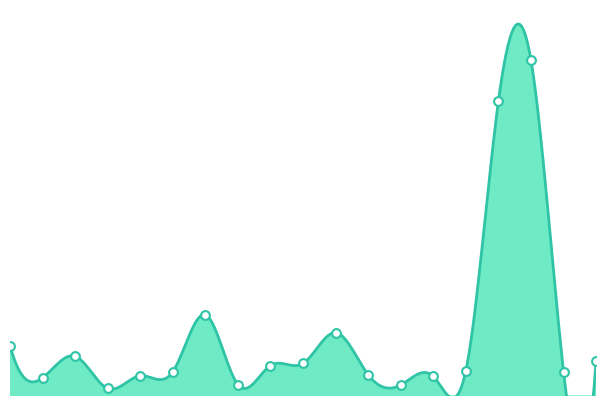

Which has a higher value, บ้านบ่อปัทม์ or บ้านสะแบง?

บ้านสะแบง